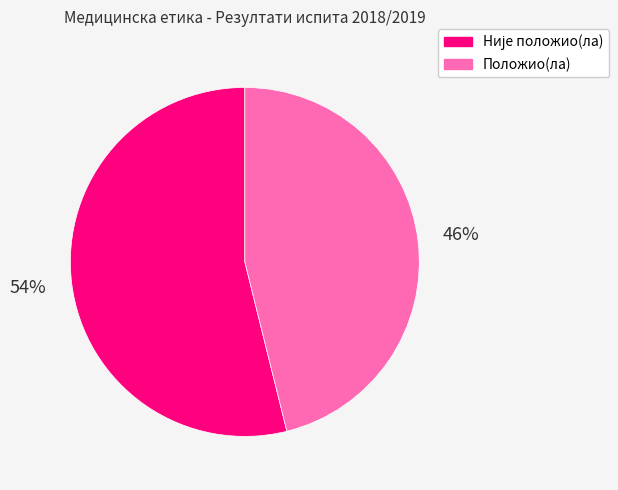

To the nearest percent, what is the difference between the largest and smallest slice percentages?

8%